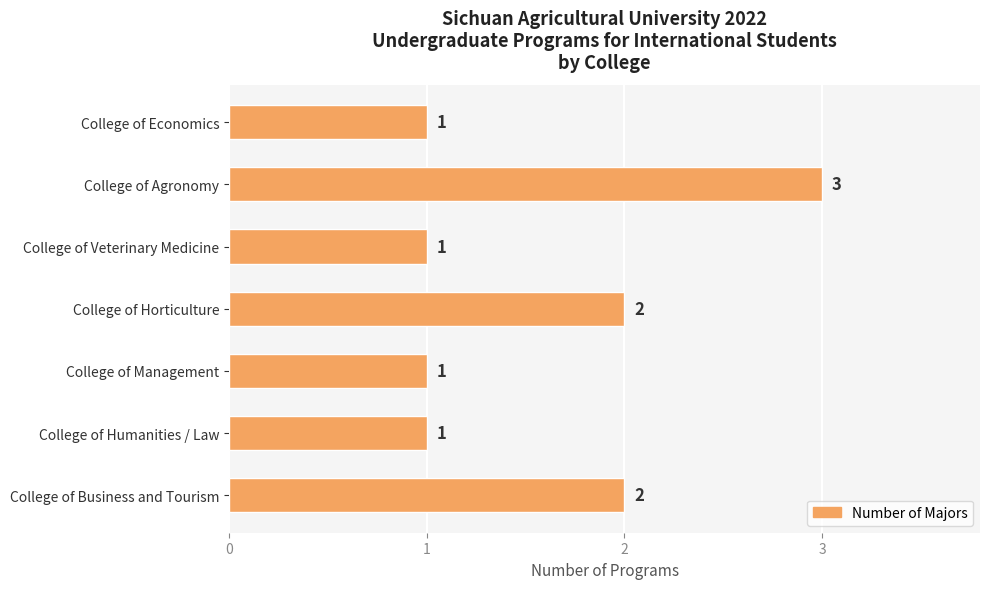

What is the greatest value displayed?

3